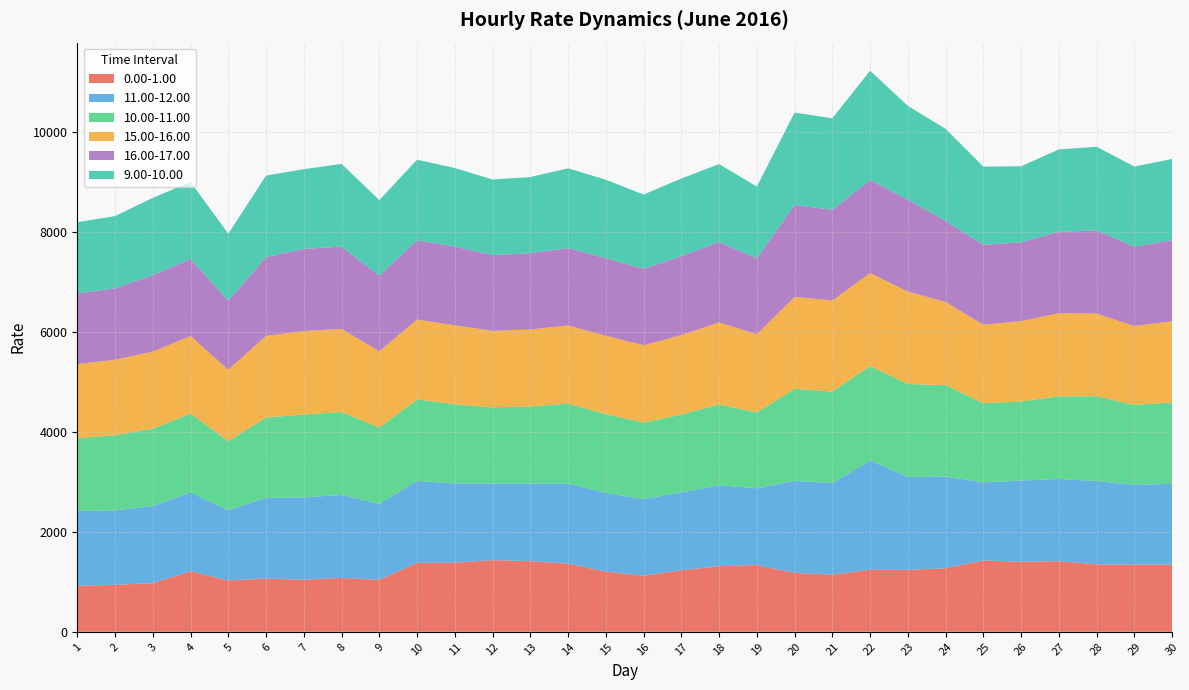

Reading left to right, extract all data points from this chart.

0.00-1.00: 922.4	940.4	973.1	1212.3	1026.4	1066.1	1040.0	1079.9	1040.7	1380.1	1384.4	1433.8	1415.3	1364.9	1203.4	1121.7	1231.8	1312.3	1338.1	1177.9	1144.7	1241.3	1240.2	1271.7	1428.6	1401.4	1414.0	1349.0	1343.4	1345.7
11.00-12.00: 1495.3	1489.6	1543.8	1576.5	1403.7	1613.6	1650.6	1659.7	1522.2	1638.7	1583.6	1532.3	1548.9	1598.7	1577.3	1532.4	1559.3	1620.5	1533.0	1843.0	1832.6	2187.1	1858.3	1834.0	1562.6	1626.1	1646.0	1668.5	1594.2	1616.1
10.00-11.00: 1456.6	1502.3	1546.4	1577.7	1385.1	1608.0	1657.8	1658.5	1525.0	1631.0	1583.9	1526.8	1546.2	1602.3	1575.7	1531.8	1555.1	1617.8	1516.7	1842.3	1830.6	1889.7	1859.9	1832.2	1582.5	1582.6	1651.1	1696.8	1602.2	1627.4
15.00-16.00: 1482.7	1512.8	1543.4	1552.3	1429.1	1634.1	1669.5	1664.9	1524.2	1599.5	1580.6	1530.1	1540.0	1564.8	1569.0	1548.0	1592.2	1640.3	1566.3	1838.7	1824.0	1861.7	1851.0	1663.1	1570.0	1608.0	1664.7	1653.3	1580.1	1624.6
16.00-17.00: 1413.8	1428.5	1529.4	1541.9	1379.8	1577.0	1644.4	1645.5	1513.7	1584.2	1576.5	1516.9	1525.5	1547.0	1550.4	1529.1	1579.4	1610.8	1519.0	1841.6	1812.4	1858.5	1840.3	1621.1	1601.0	1575.1	1629.8	1664.1	1586.7	1623.9
9.00-10.00: 1425.9	1446.0	1548.7	1541.8	1342.2	1631.3	1595.5	1655.7	1513.2	1614.4	1572.2	1512.3	1524.5	1598.0	1571.1	1487.0	1553.6	1557.9	1436.8	1847.3	1832.2	2190.7	1875.0	1842.2	1564.7	1523.4	1648.2	1674.6	1604.6	1624.8